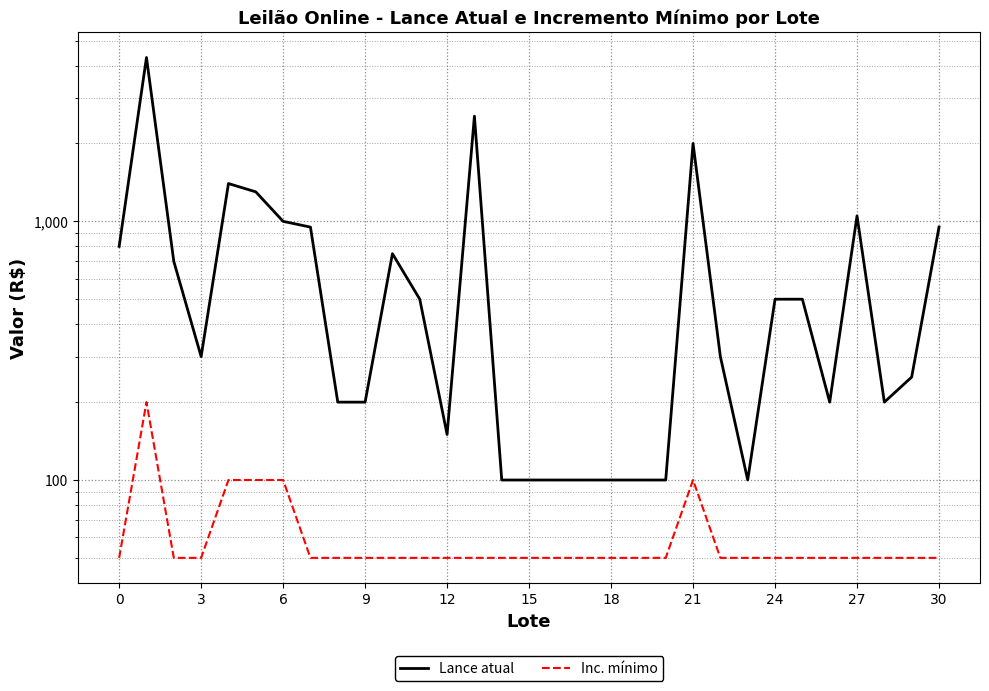

At how many categories does at least one series exceed 2051?

2